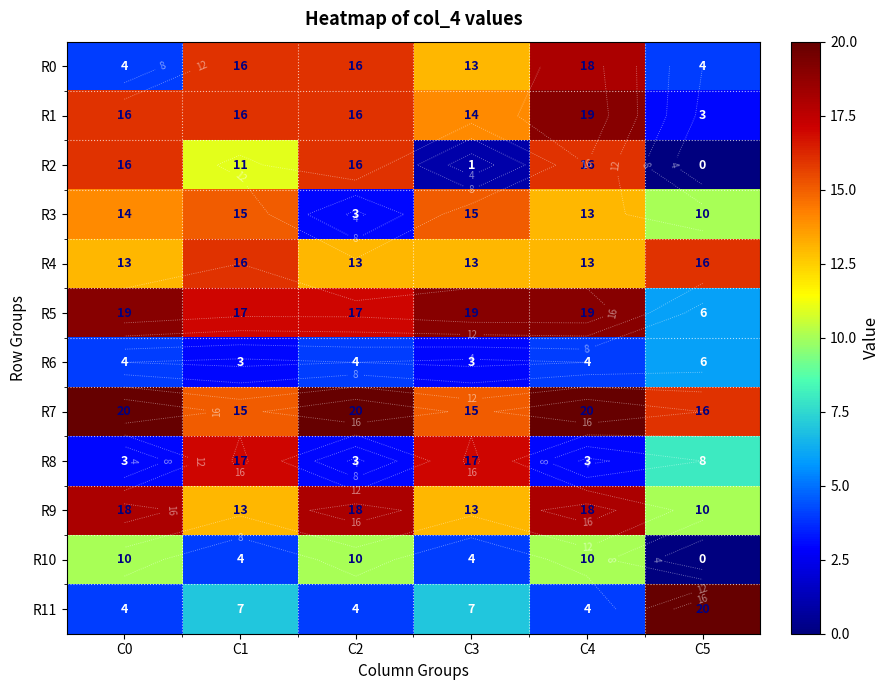

What is the spread (max minus min) of values at C5?

20